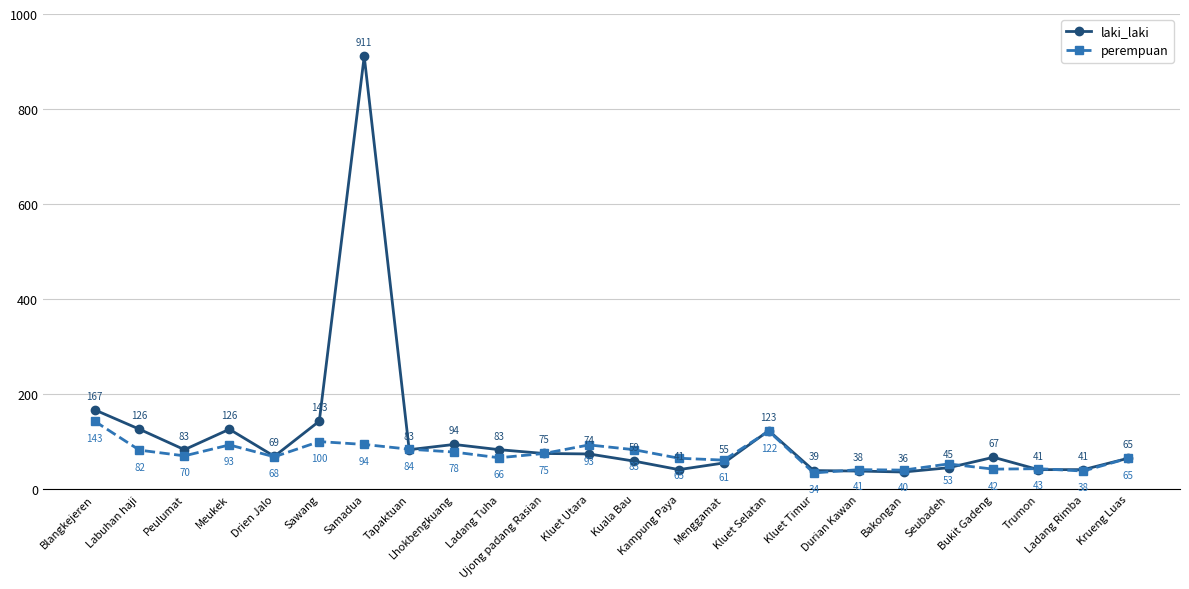

Rank the series by their average value, from highest to lowest.

laki_laki, perempuan